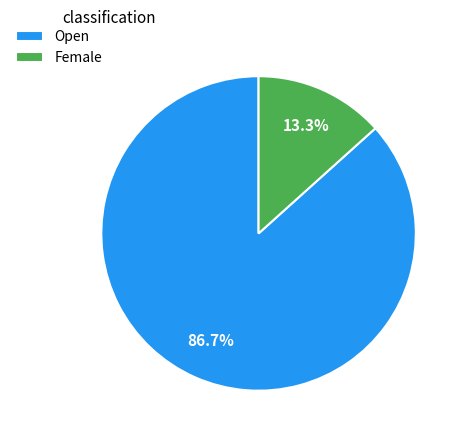

Is there a majority slice in this chart?

Yes